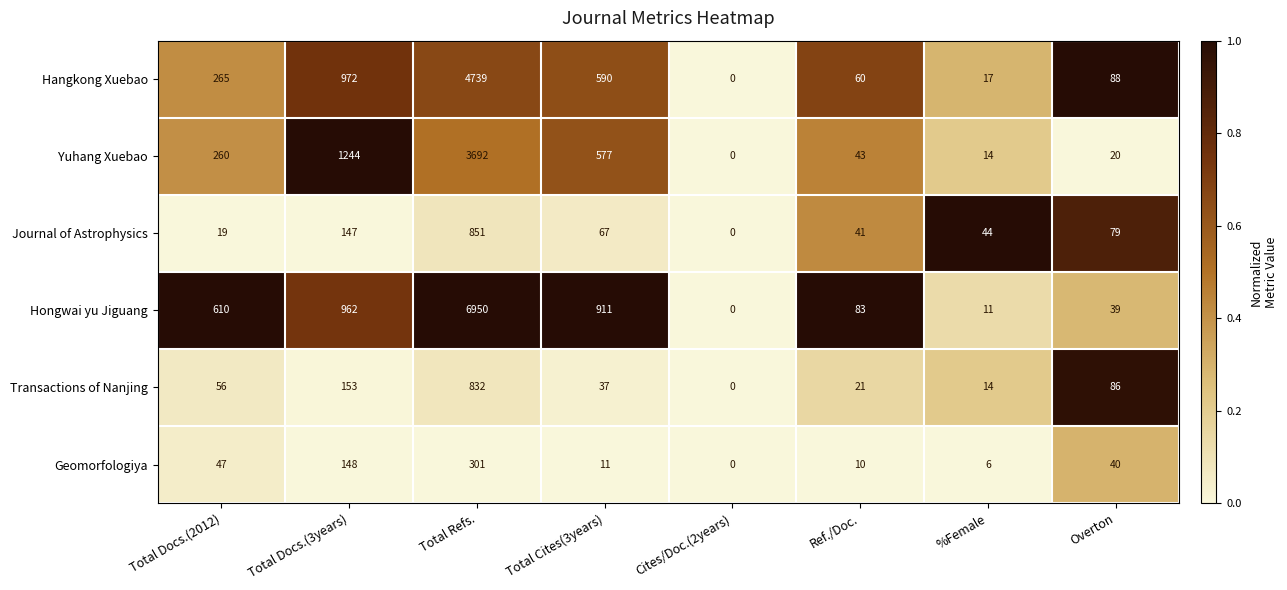

What is the spread (max minus min) of values at Ref./Doc.?

73